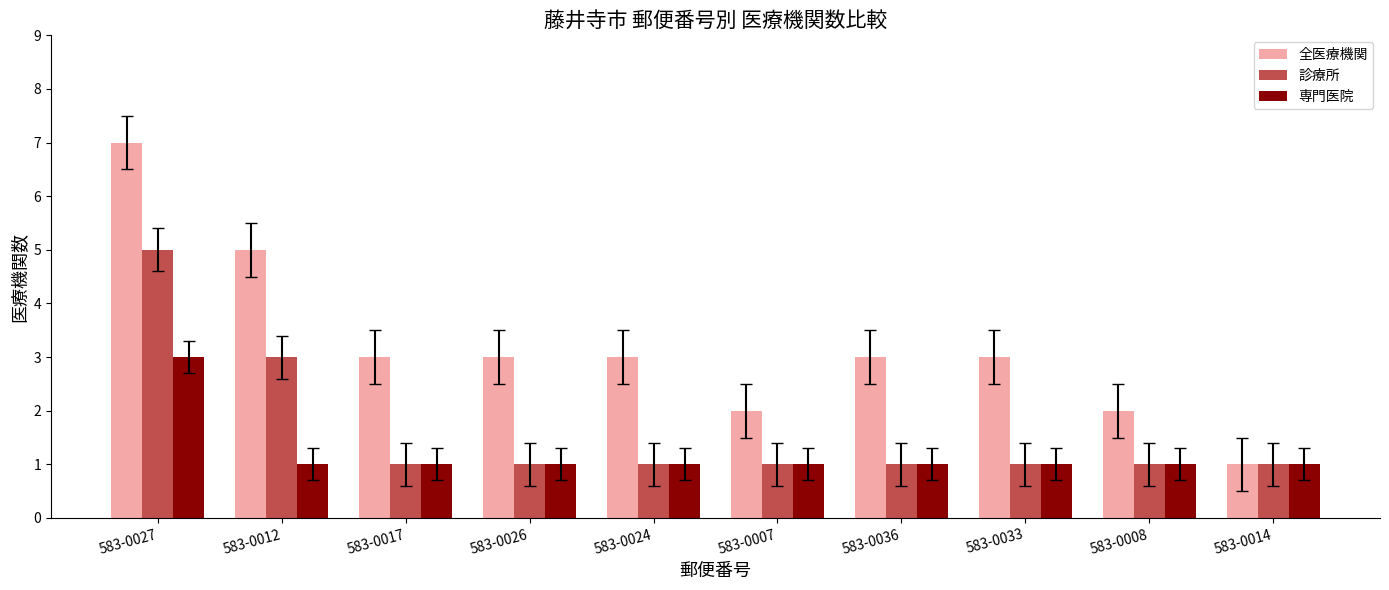

What position from the left is 583-0027?

1